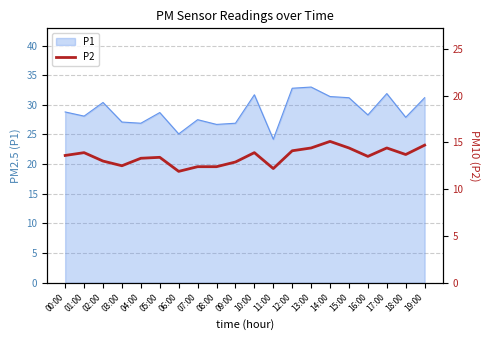

Is it true that P1 equals 31.2 at 19:00?

True